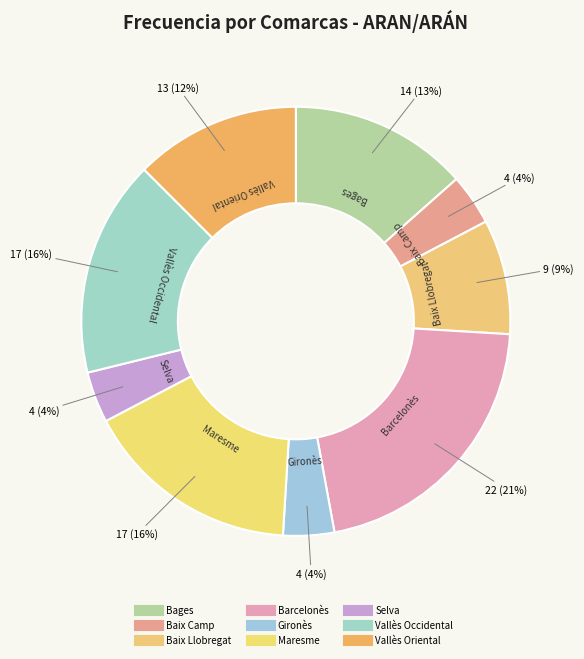

How many slices are in this pie chart?

9